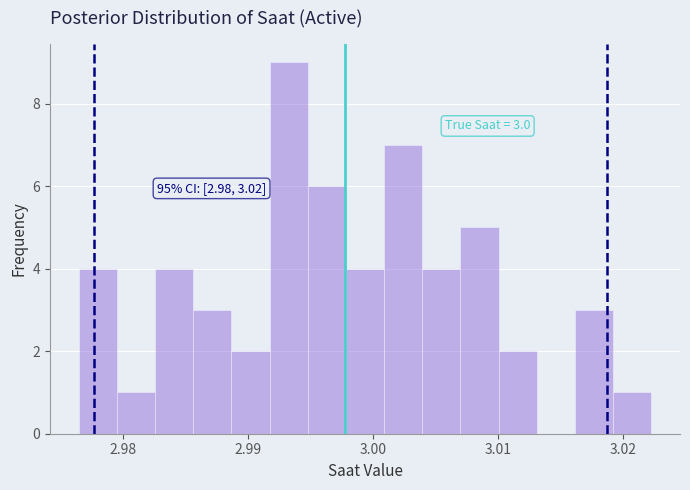

Around what value on the x-axis is the tallest bar? Give the approximate position of its centre, as read against the axis.

2.993